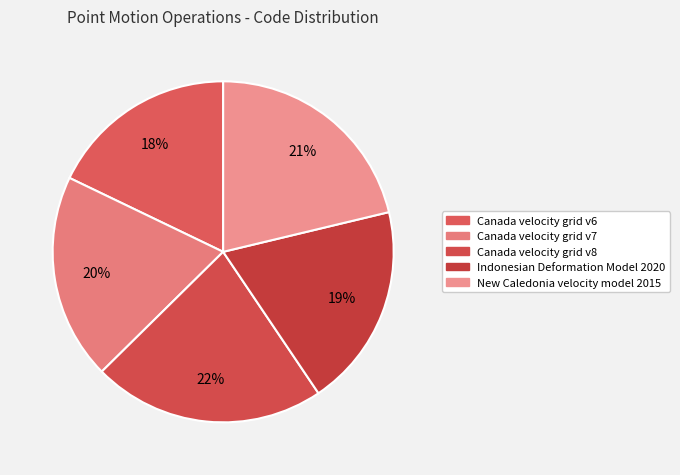

To the nearest percent, what percentage of the pie is Canada velocity grid v8?

22%